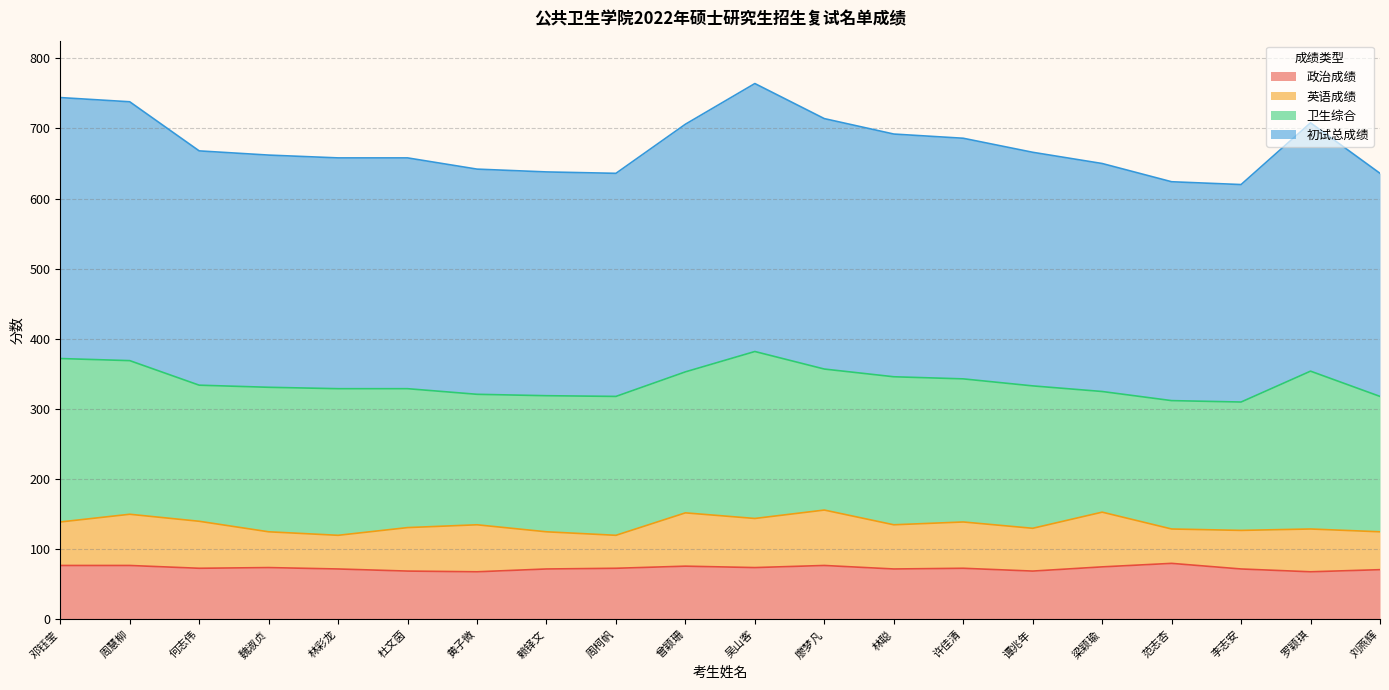

The 政治成绩 series shows 42 at 林彩龙. True or false?

False